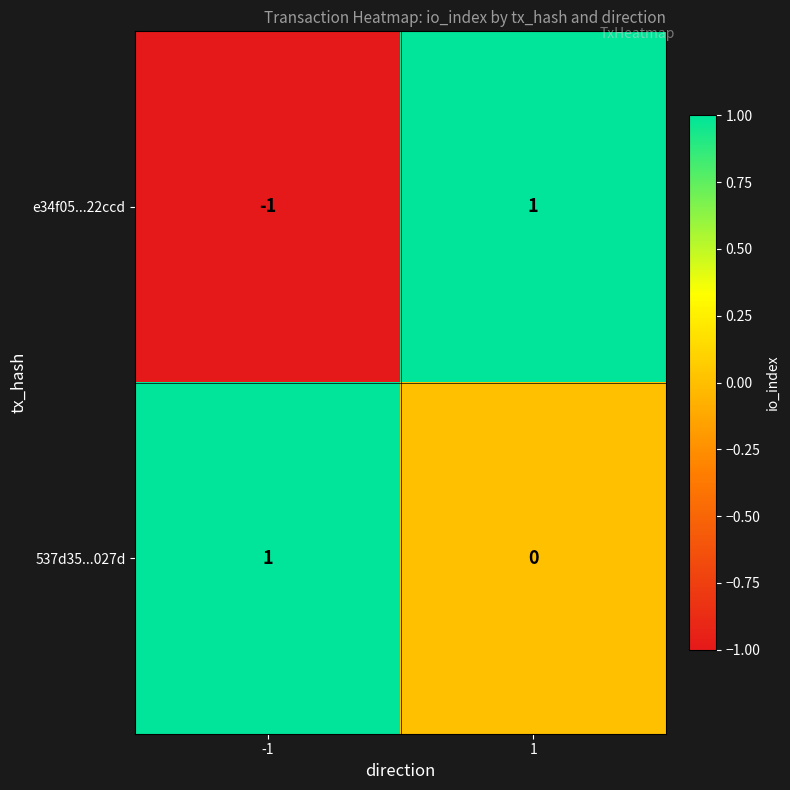

Between -1 and 1, which series saw the biggest shift?

e34f05...22ccd